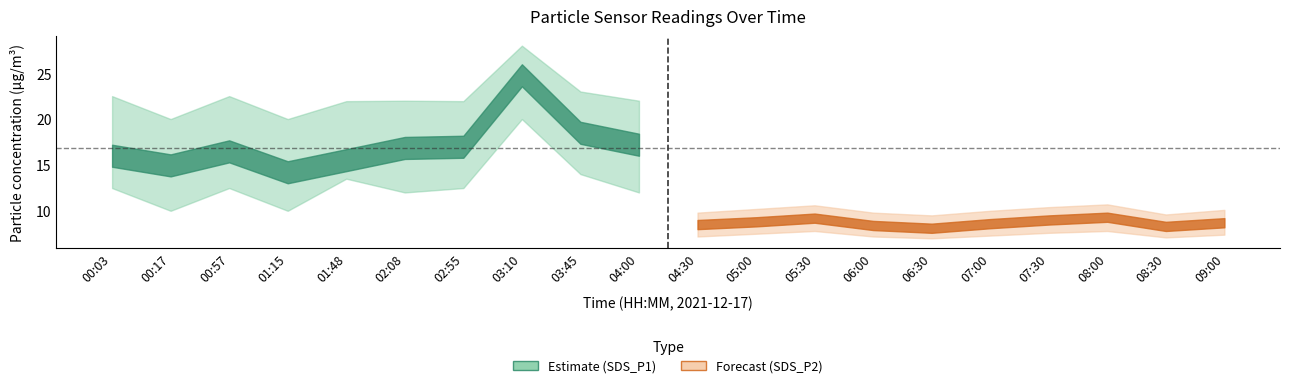

What is the sum of the SDS_P2_lower values at 06:00 and 08:30?

14.3